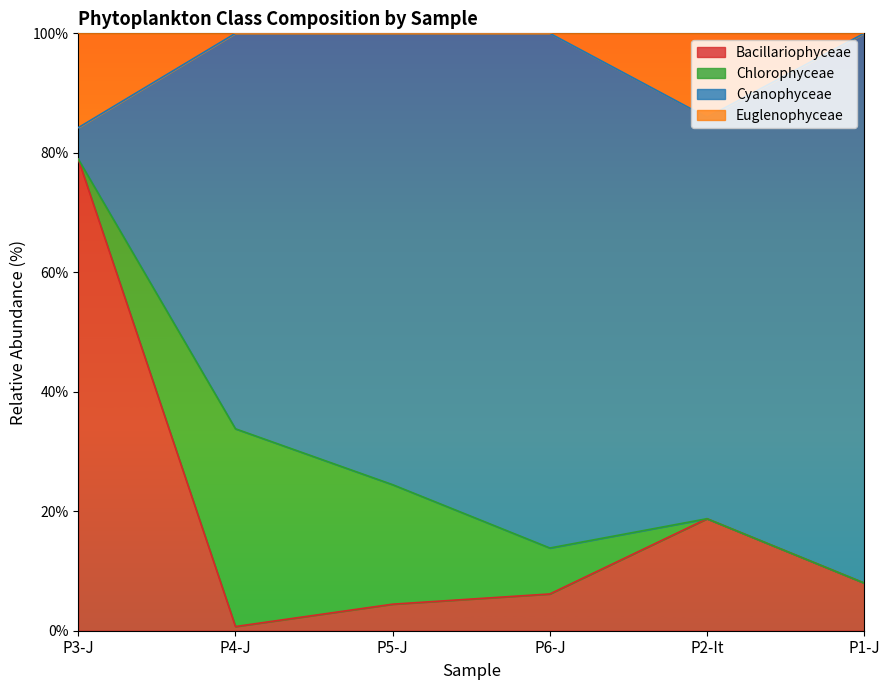

What is the label of the 3rd point from the left?

P5-J